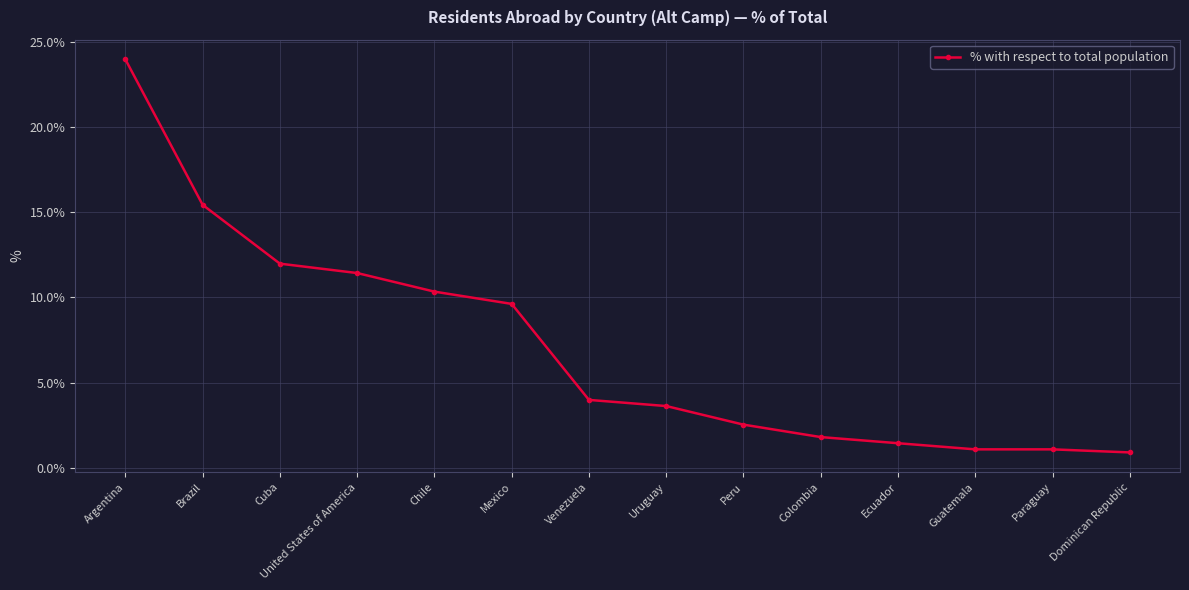

The chart shows a value of 5.4 at Brazil. True or false?

False